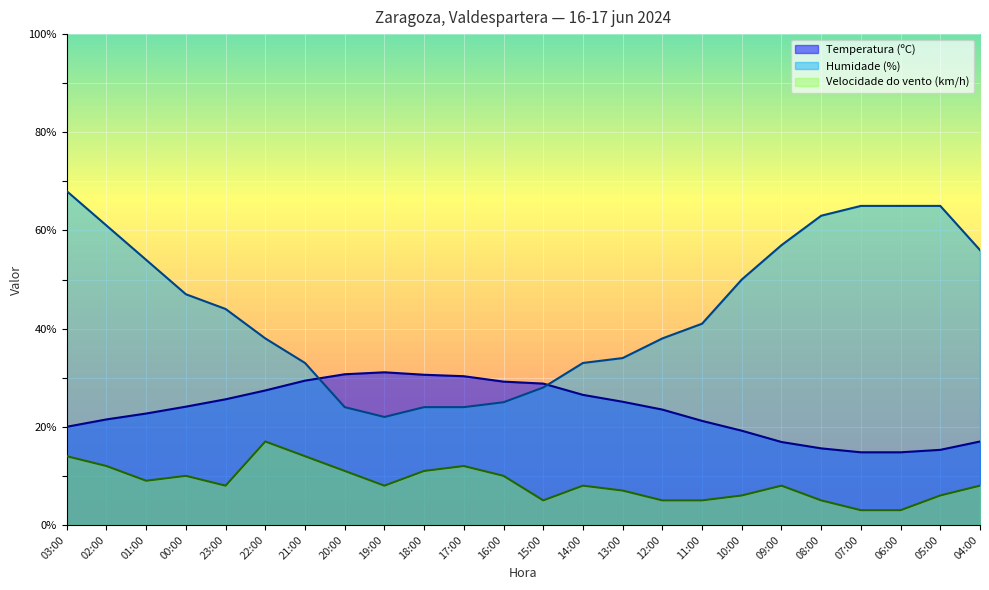

List the labels in order of Velocidade do vento (km/h) value, largest first.

22:00, 03:00, 21:00, 02:00, 17:00, 20:00, 18:00, 00:00, 16:00, 01:00, 23:00, 19:00, 14:00, 09:00, 04:00, 13:00, 10:00, 05:00, 15:00, 12:00, 11:00, 08:00, 07:00, 06:00